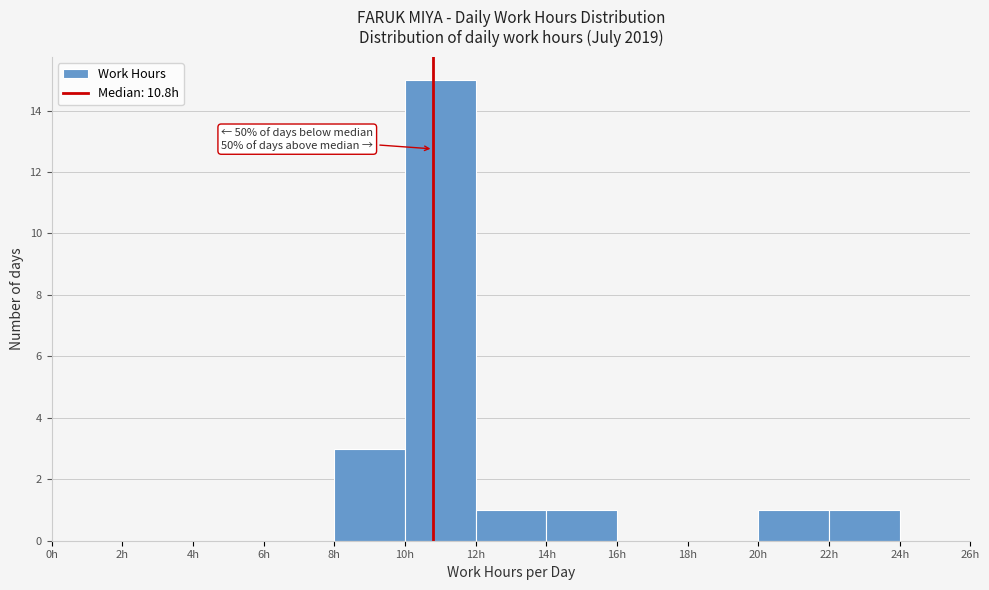

Over which range of the x-axis is the bar tallest?

10 to 12